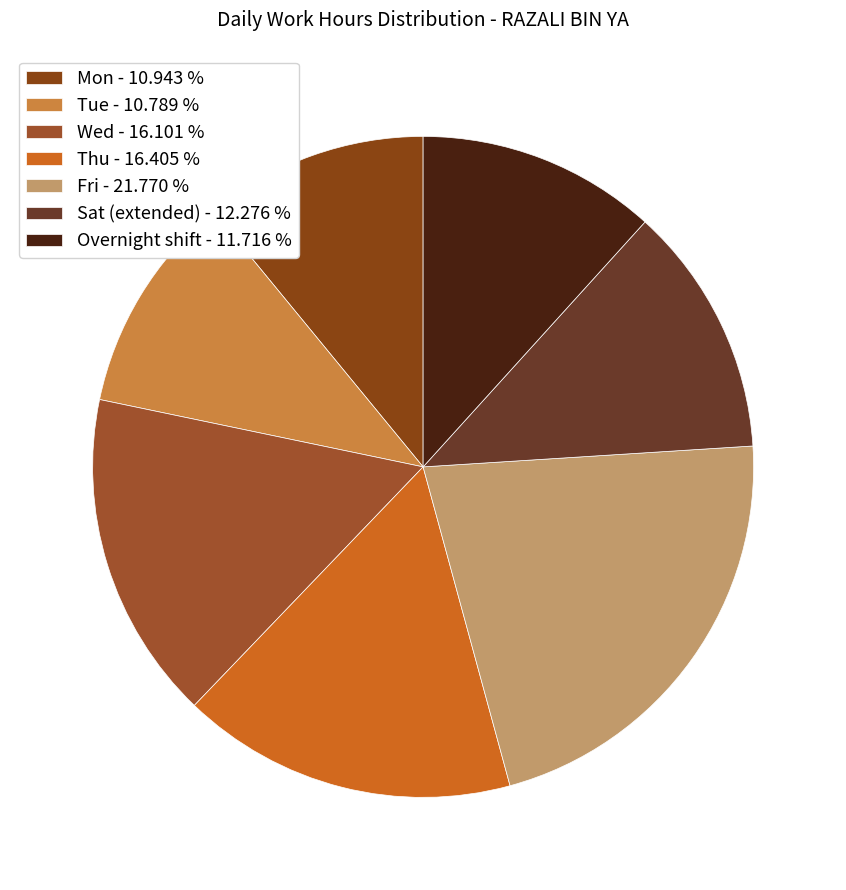

Which category has the biggest portion of the pie?

Fri - 21.770 %